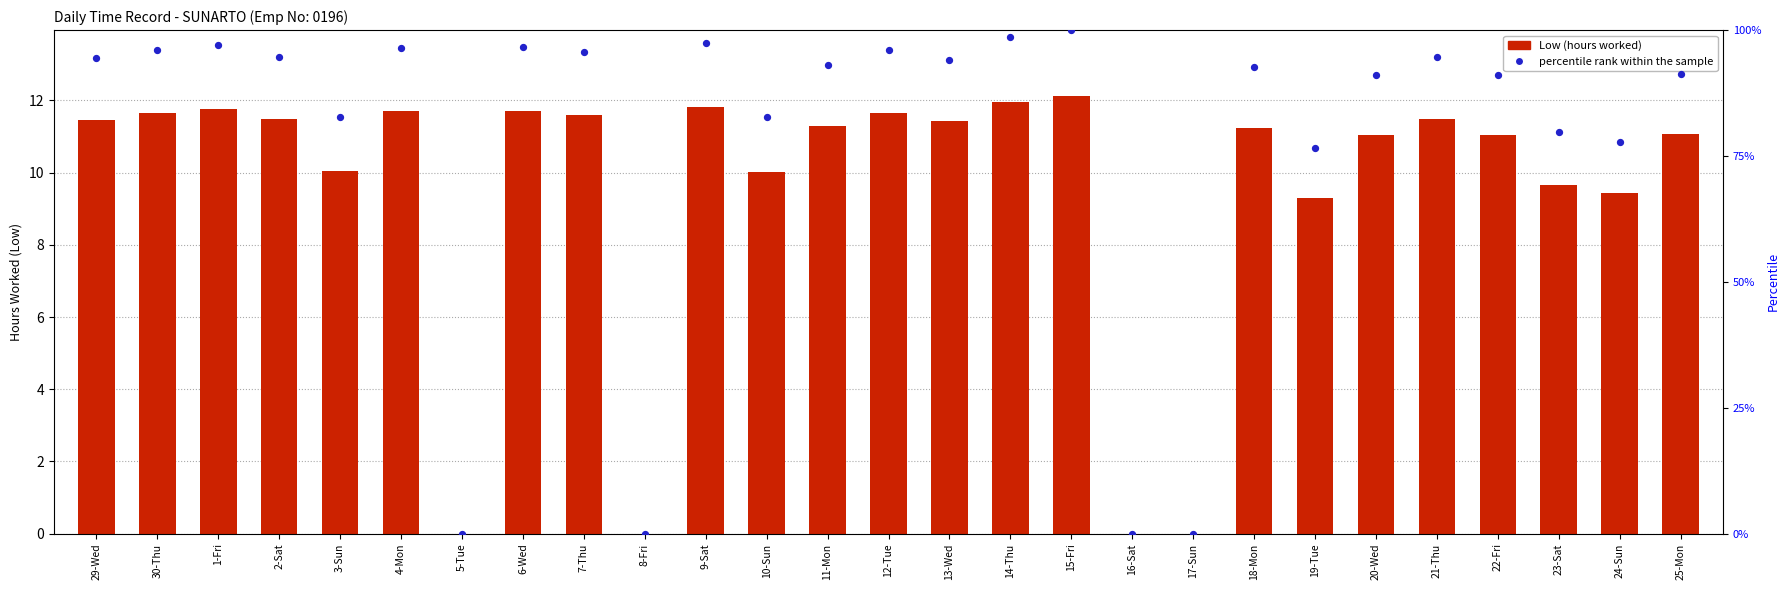

Which series contains the highest Y value?

percentile rank within the sample